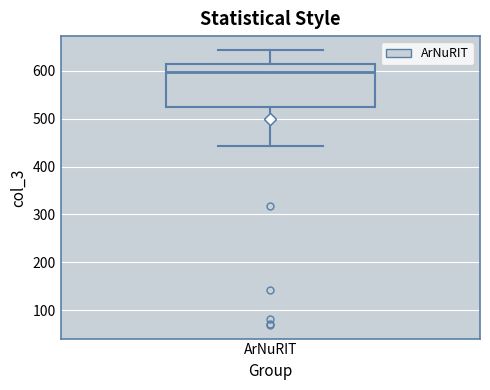

Read this box plot against the y-axis: the position of the median line, the range covered by the box, and the ends of both whiskers. The values are not printed on the chart, so give them approximately, as read against the axis.

median 600, box 520 to 610, whiskers 440 to 640